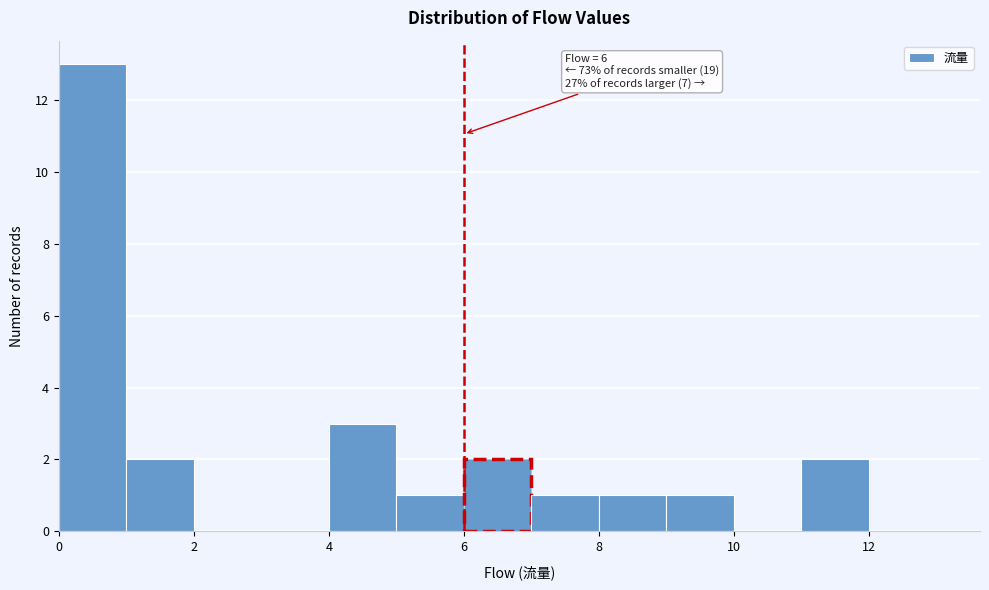

Which range on the x-axis has the tallest bar?

0 to 1